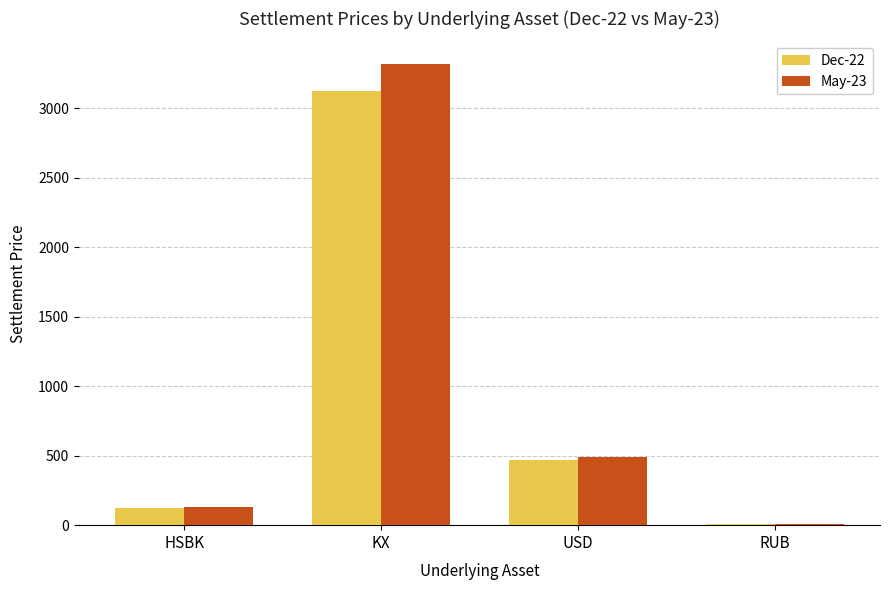

Between USD and RUB, which series saw the biggest shift?

May-23